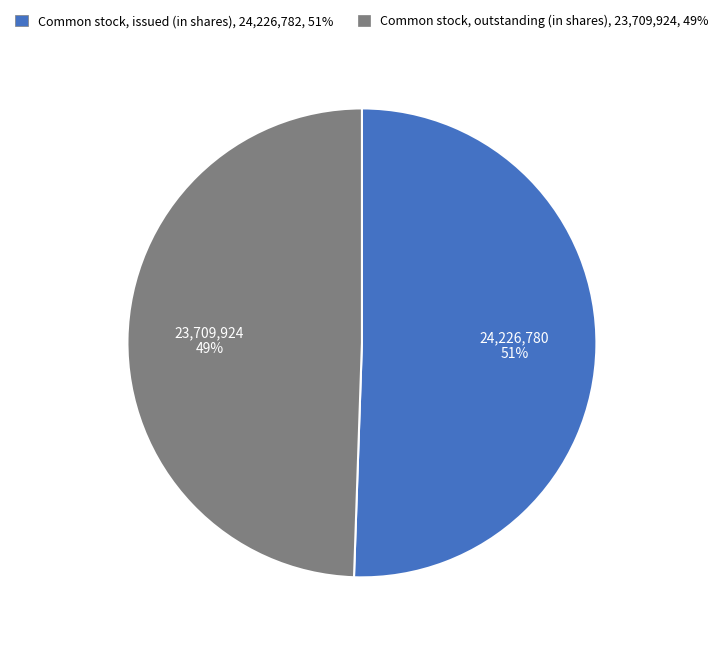

To the nearest percent, what portion does Common stock, issued (in shares) represent?

51%